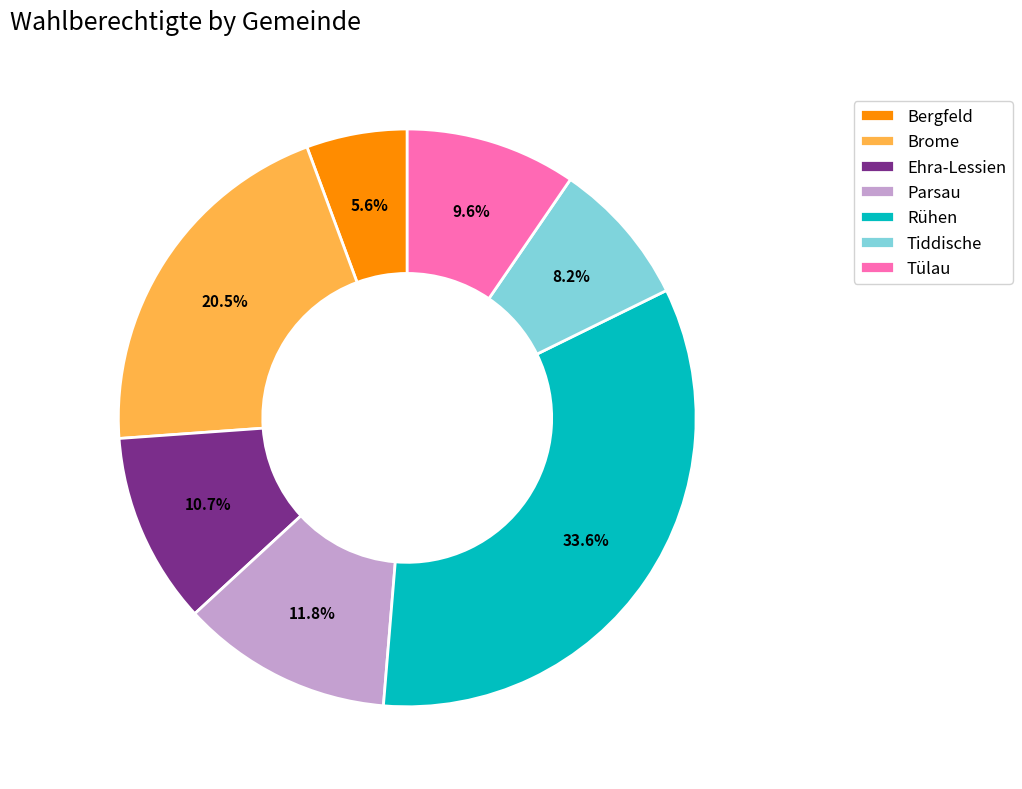

Does Rühen represent more than half of the total?

No